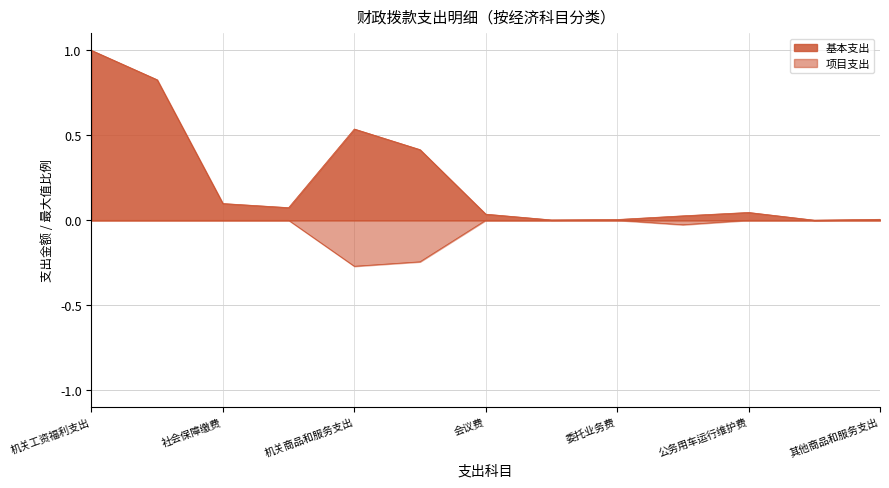

True or false: 项目支出 has a value of -0.3 at 机关商品和服务支出.

True